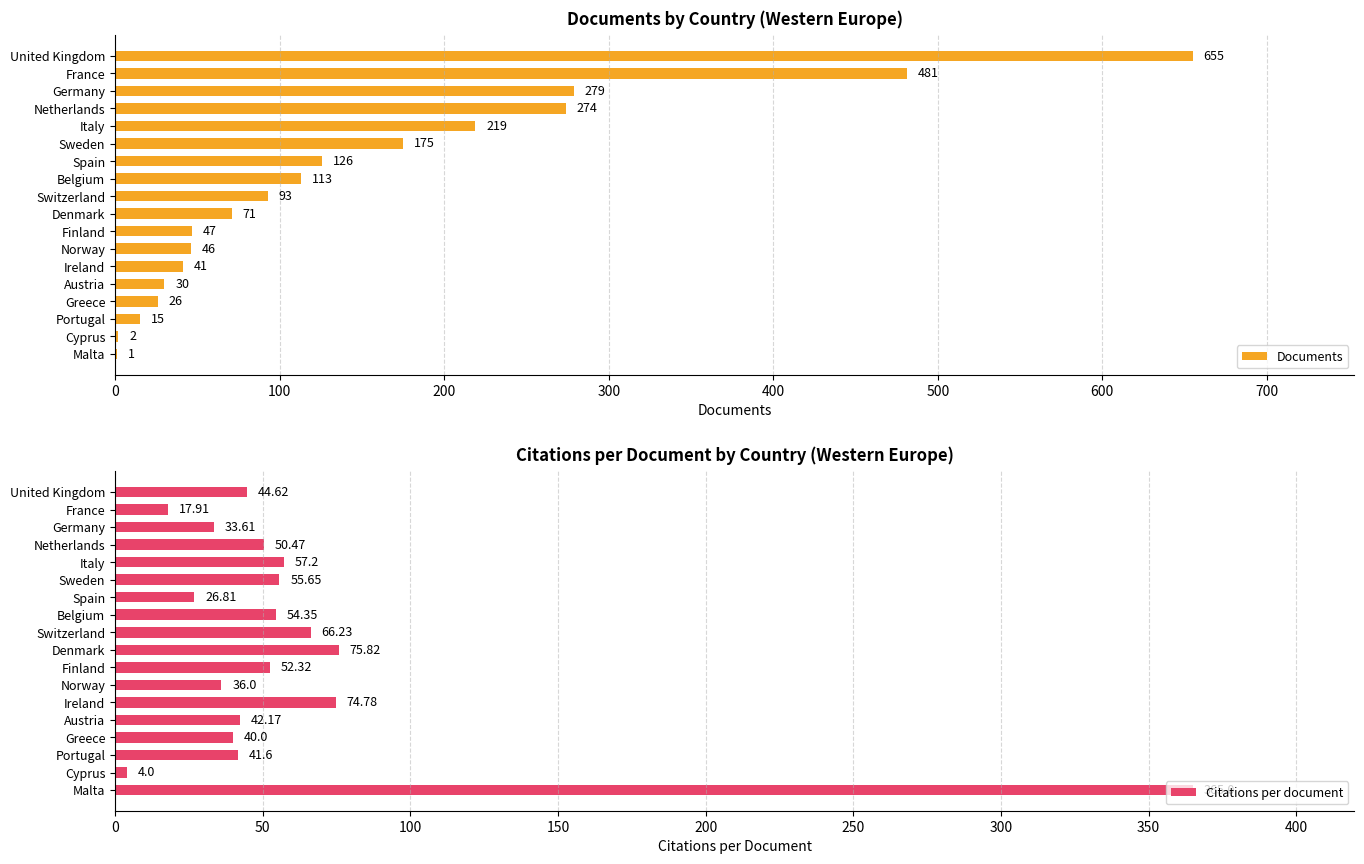

What is the highest value of the Documents series?

655